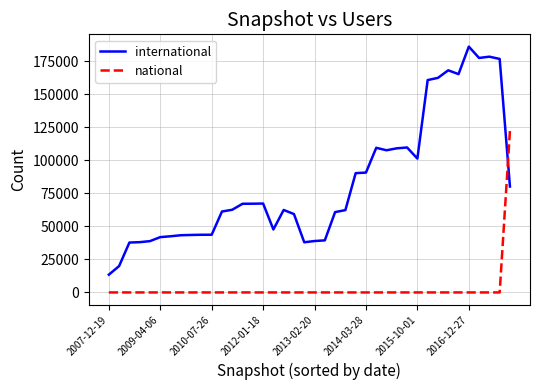

Which series has the largest range (max minus min)?

international